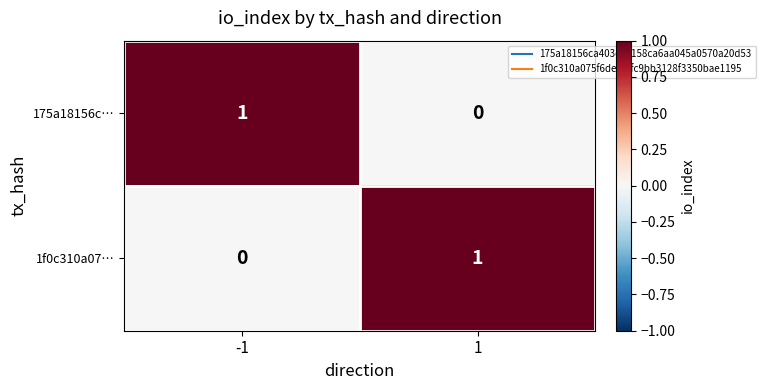

Is the value of 175a18156c… at -1 greater than the value of 1f0c310a07… at -1?

Yes